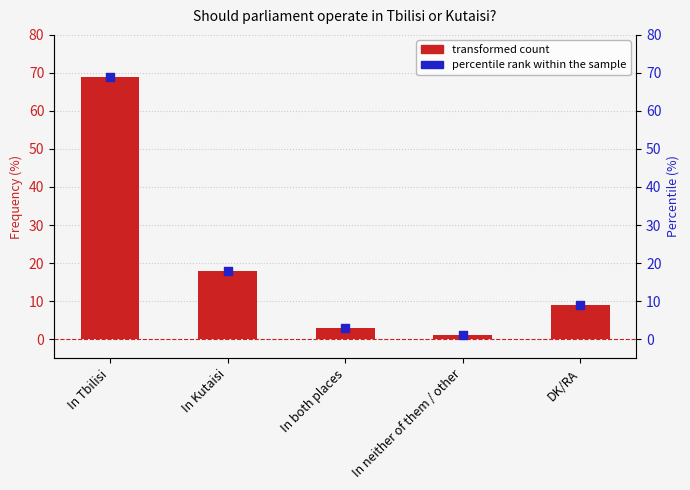

Is the value of percentile rank within the sample at In Tbilisi greater than the value of transformed count at In Kutaisi?

Yes